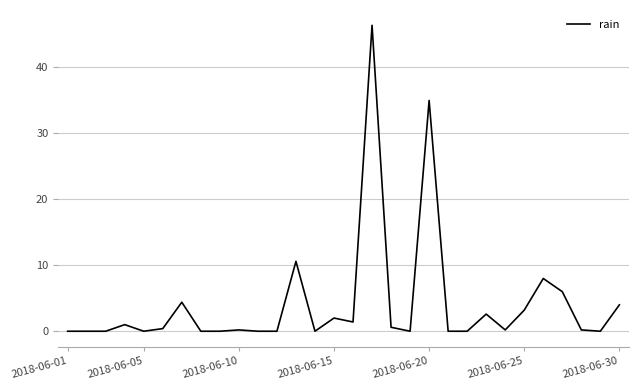

What is the difference between the maximum and minimum values?

46.4